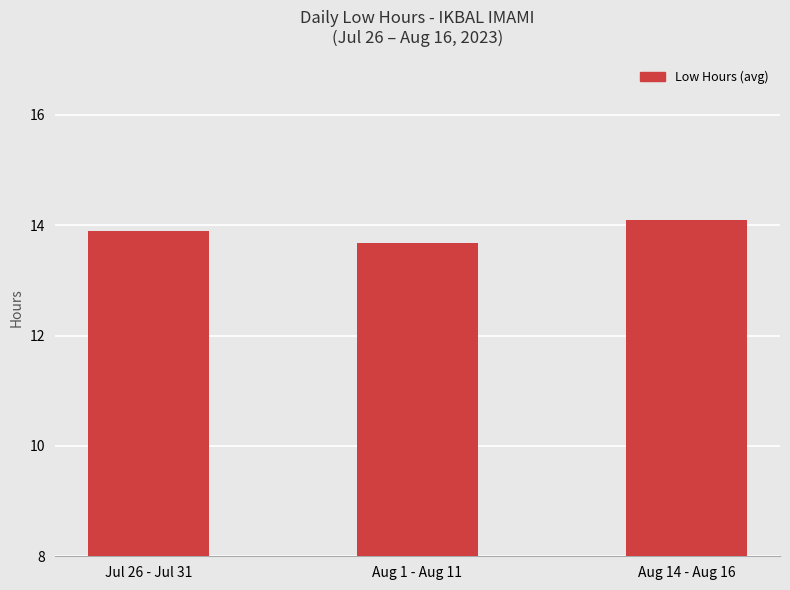

What is the ratio of the value at Aug 14 - Aug 16 to the value at Jul 26 - Jul 31?

1.0